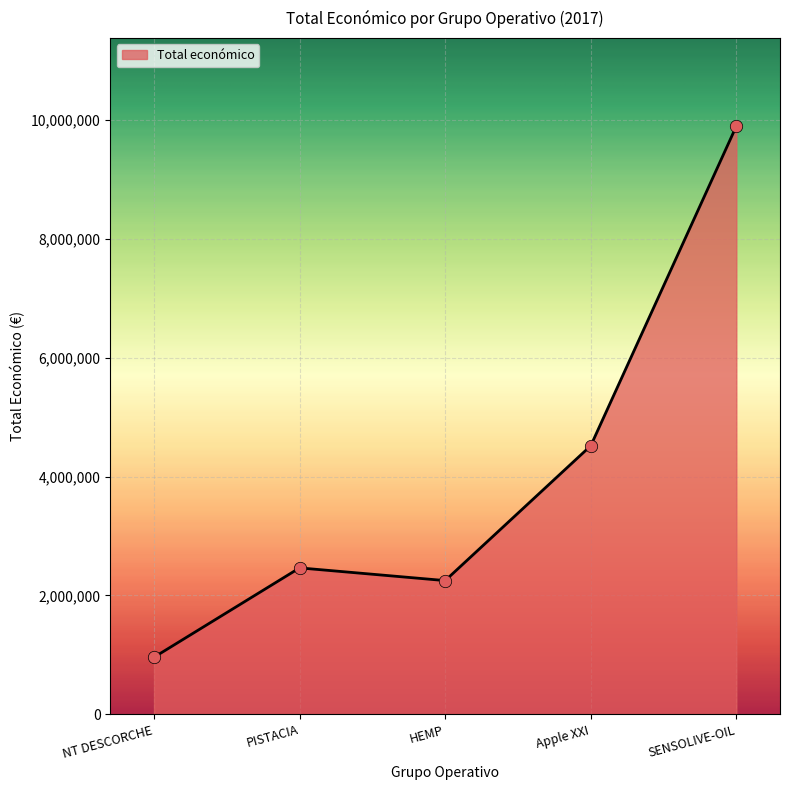

What is the change in value from PISTACIA to HEMP?

-213898